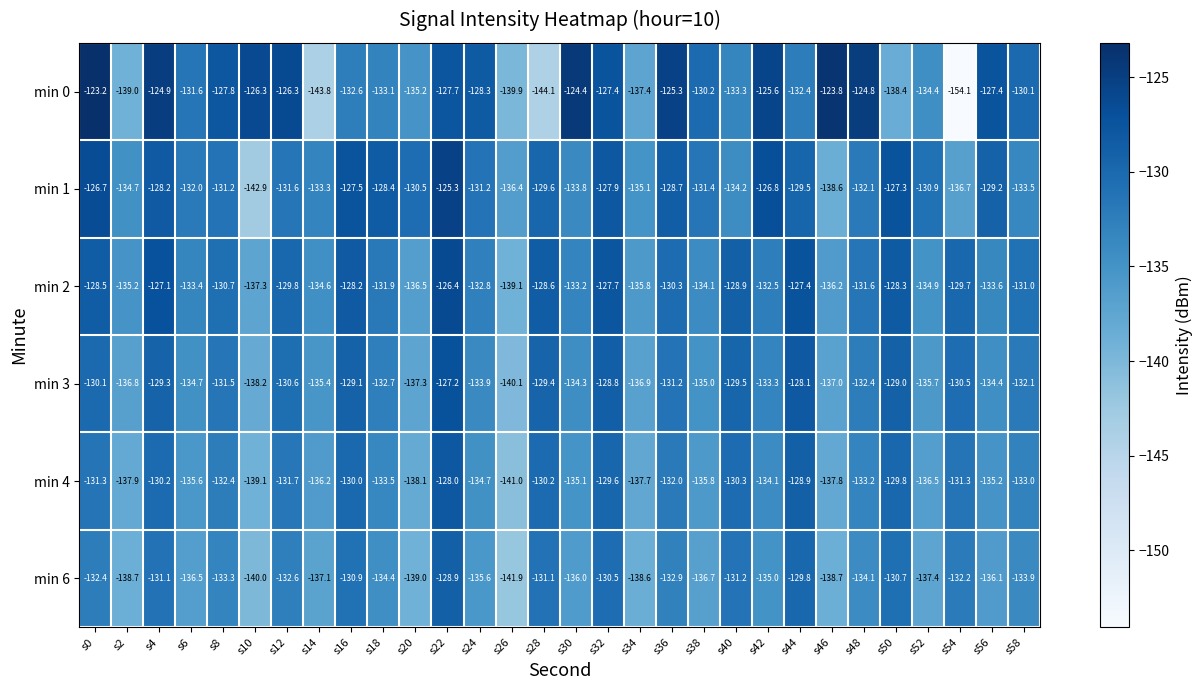

Which series has the largest total across all categories?

min 1